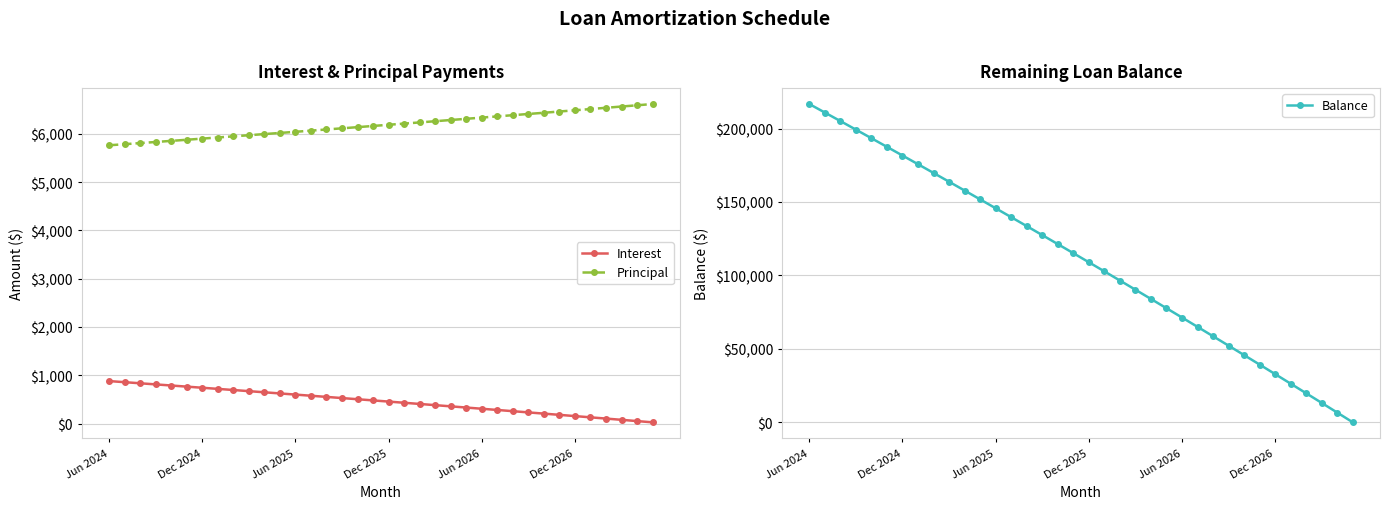

Which series changed the most between Jun 2024 and 19?

Balance